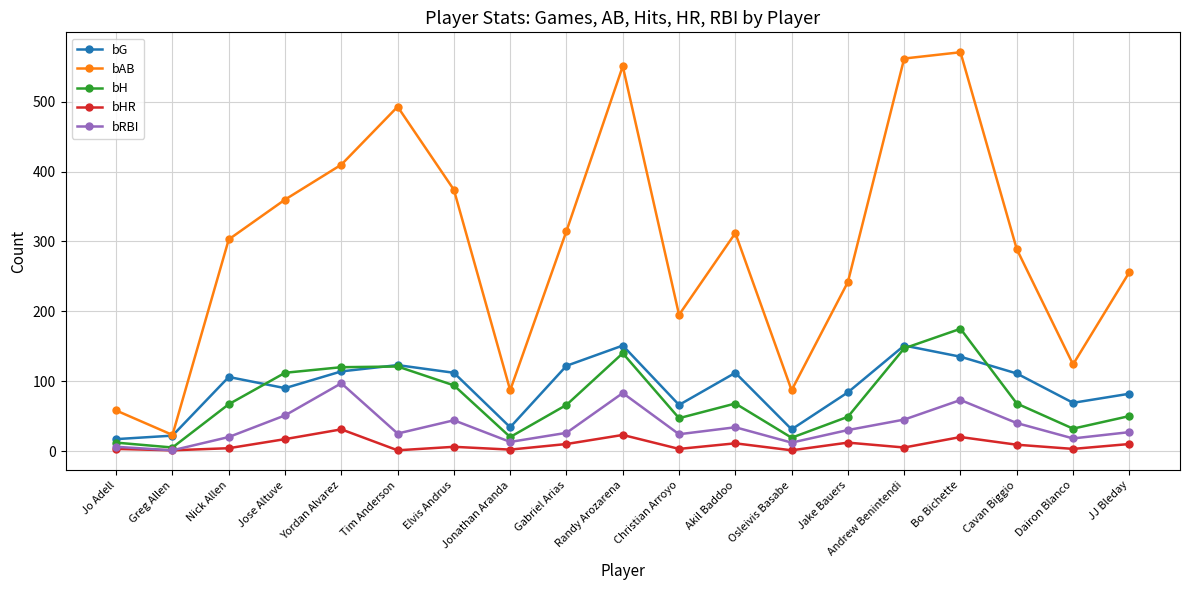

Count the number of categories in the chart.

19